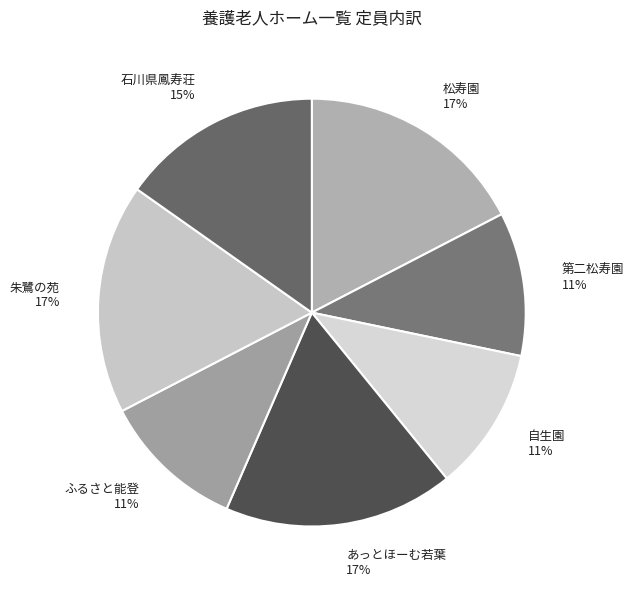

The 自生園 slice represents 11% of the pie. True or false?

True